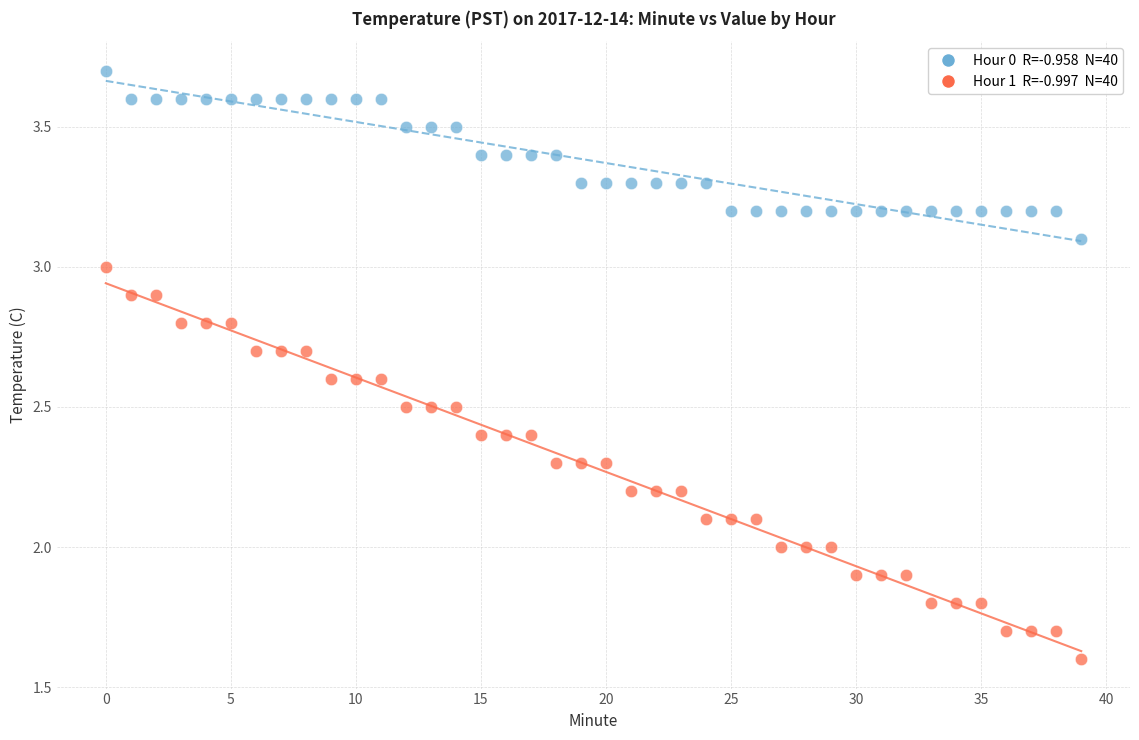

Across all data points, what is the range of Y values (max minus min)?

2.1